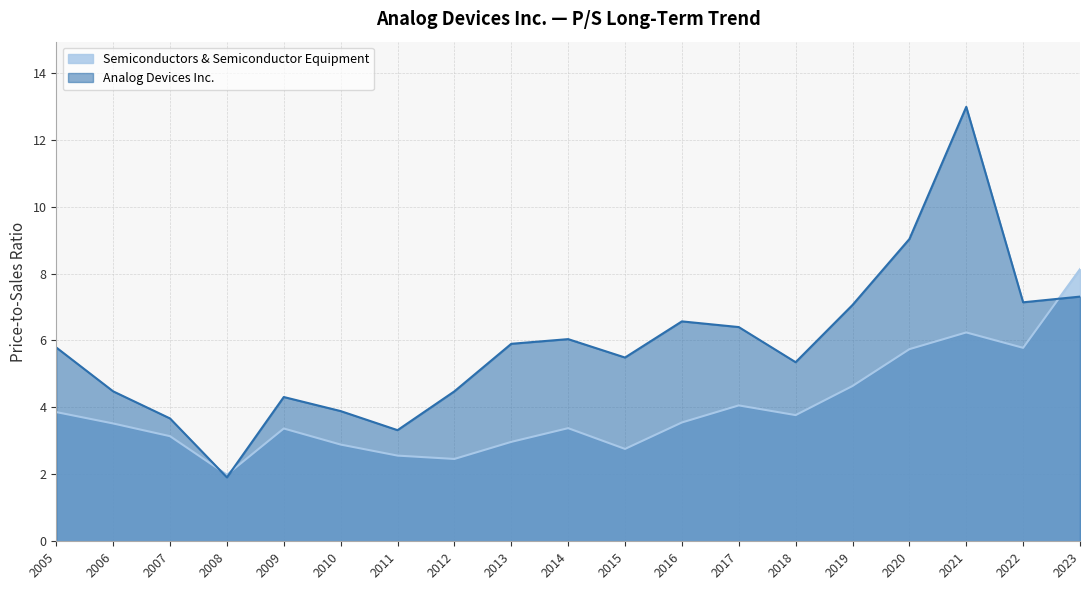

Rank the series by their maximum value, from lowest to highest.

Semiconductors & Semiconductor Equipment, Analog Devices Inc.